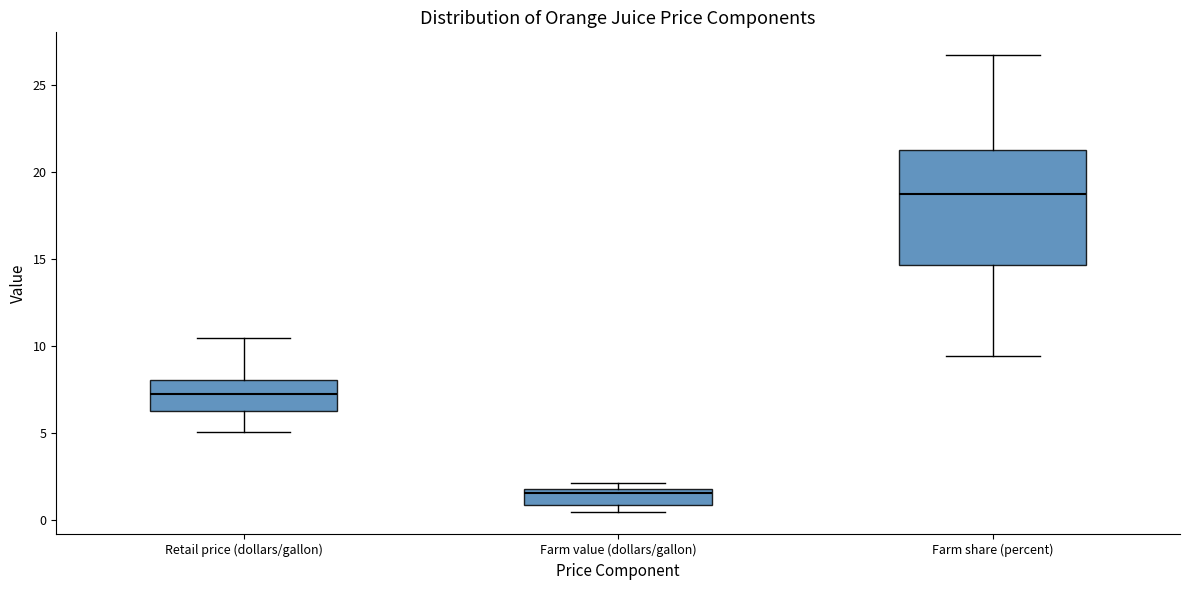

Reading left to right, transcribe this box plot: for each box, give where its median line is, the range the box spans, and where its two whiskers end, as read against the y-axis. The values are not printed on the chart, so give them approximately, as read against the axis.

Retail price (dollars/gallon): median 7.0, box 6.0 to 8.0, whiskers 5.0 to 10.5
Farm value (dollars/gallon): median 1.5, box 1.0 to 2.0, whiskers 0.5 to 2.0 (just above the box's upper edge)
Farm share (percent): median 18.5, box 14.5 to 21.0, whiskers 9.5 to 26.5